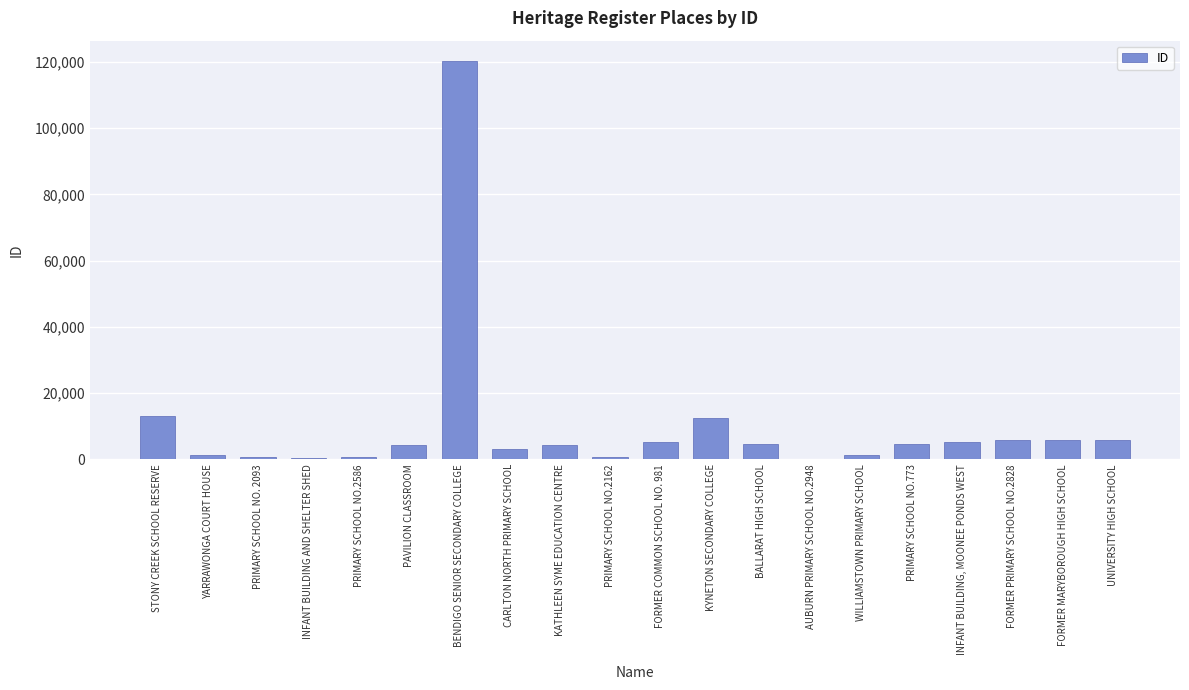

What is the sum of the values at FORMER MARYBOROUGH HIGH SCHOOL and UNIVERSITY HIGH SCHOOL?

11848